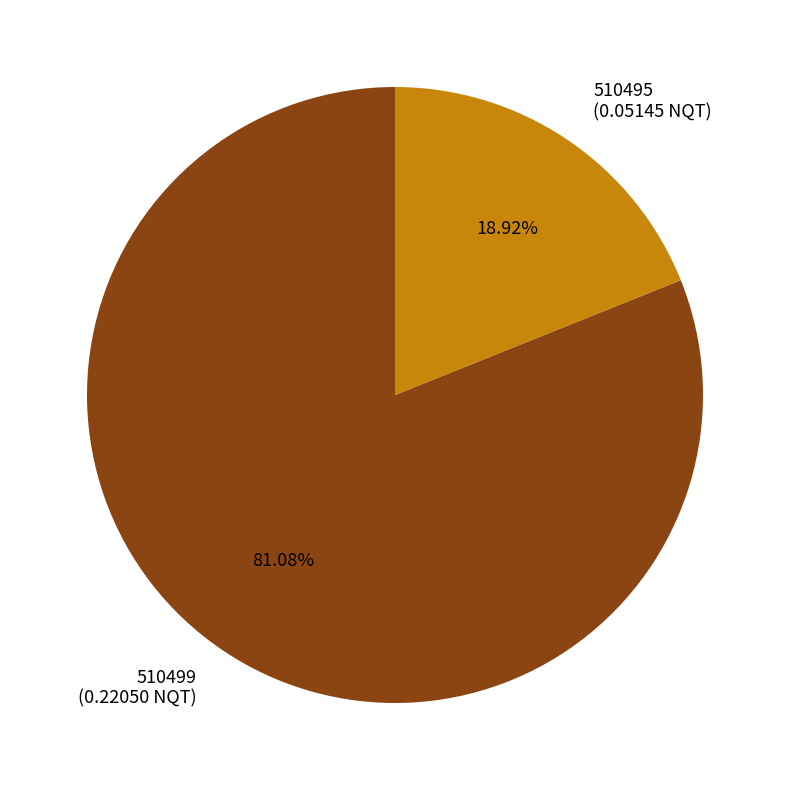

To the nearest percent, what is the difference between the largest and smallest slice percentages?

62%